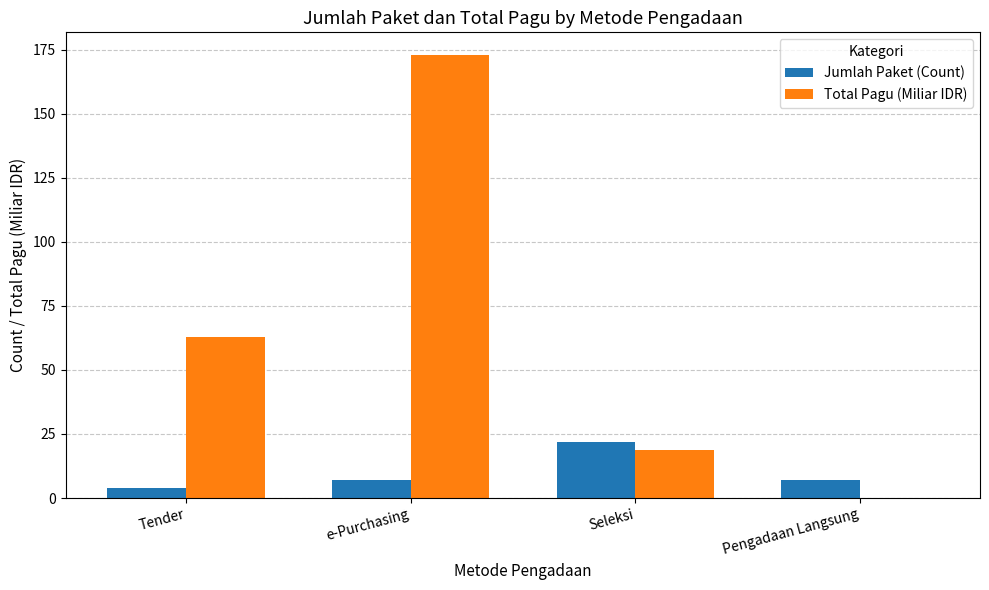

How many series are shown in this chart?

2